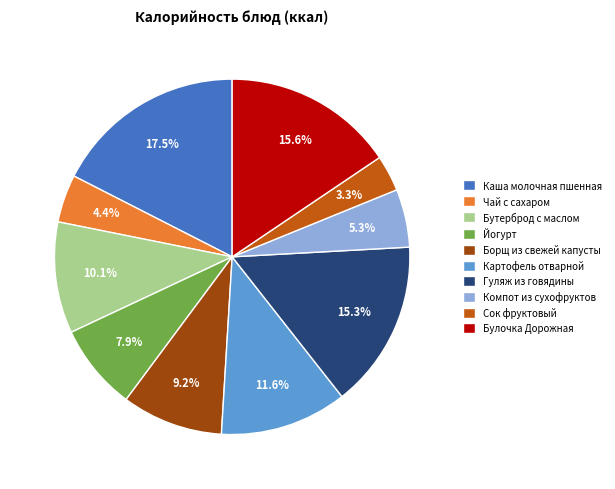

Count the number of slices in the pie.

10